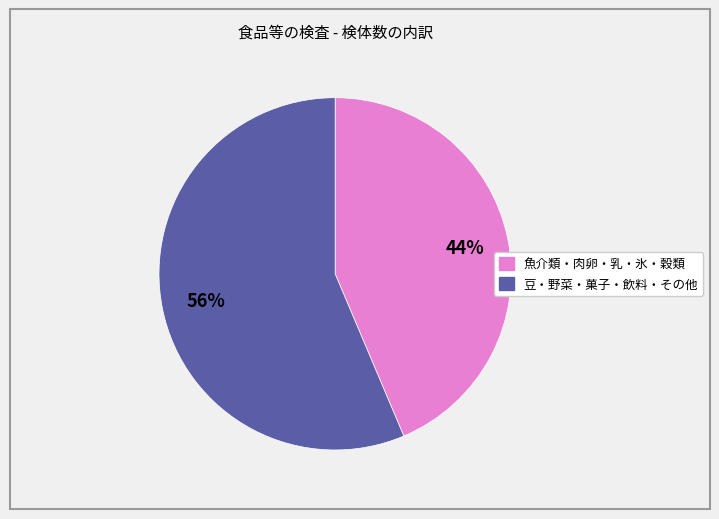

To the nearest percent, what is the average slice percentage?

50%